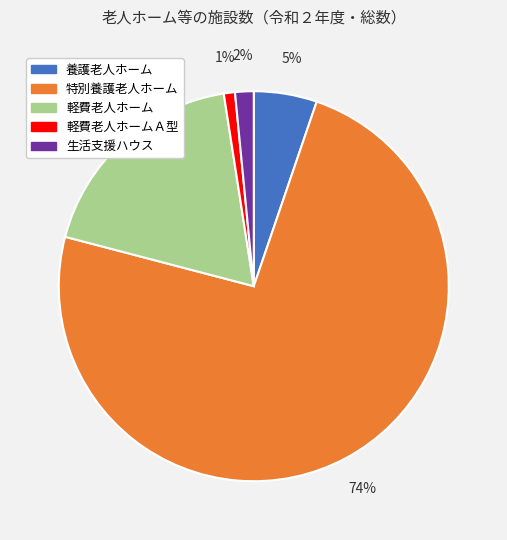

What percentage is the 養護老人ホーム slice, to the nearest percent?

5%